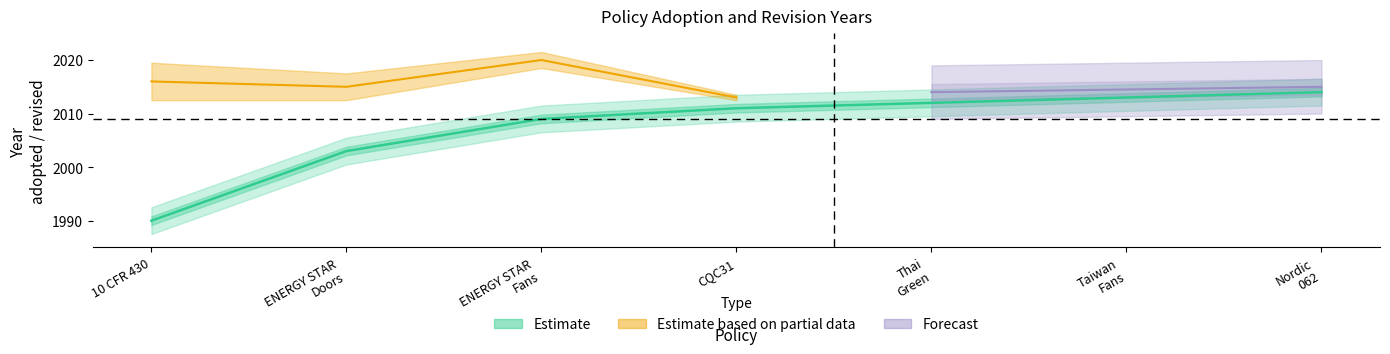

What is the value of the 4th point from the left?

2011